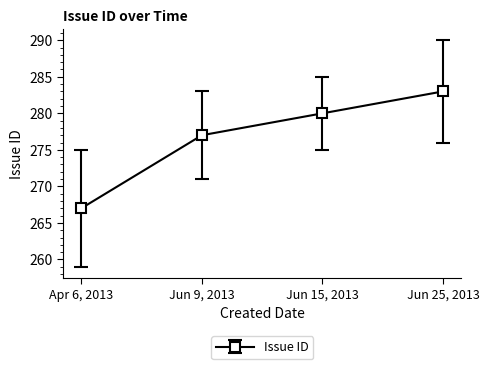

Is it true that the value at Jun 25, 2013 is 101?

False